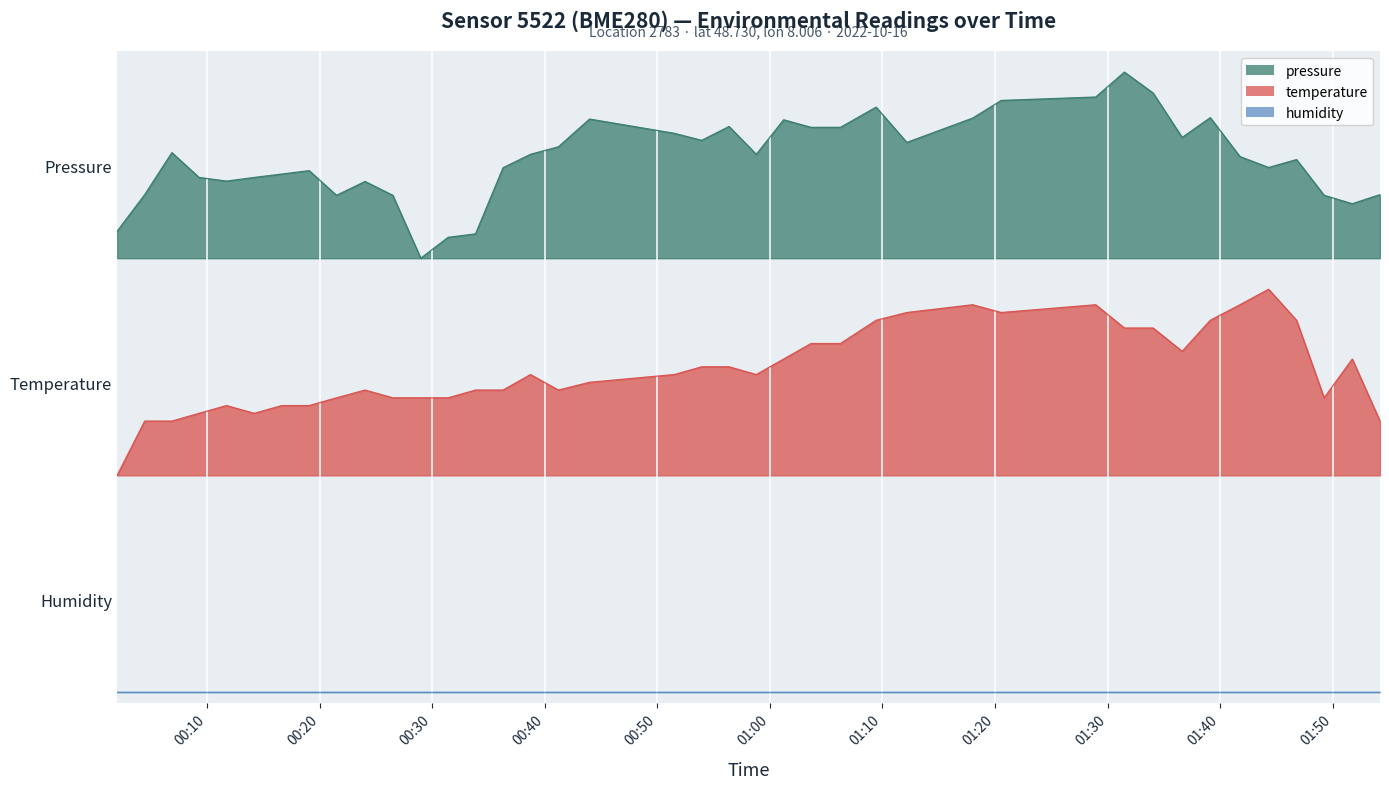

What position from the left is 00:19?

8